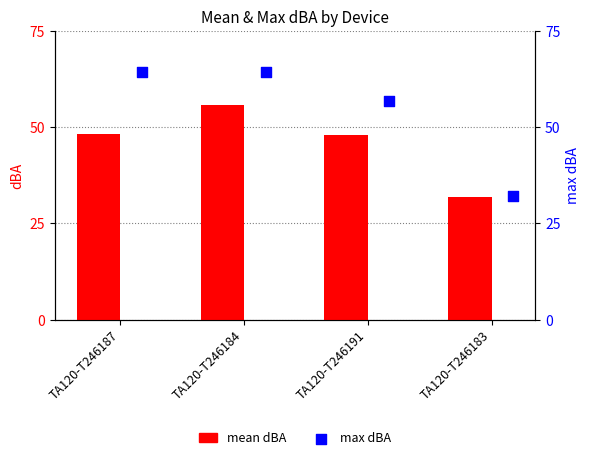

What are all the series names shown in the legend?

mean dBA, max dBA